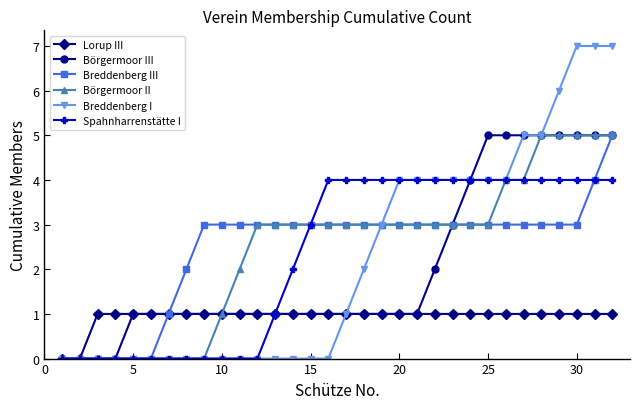

Which series has the widest spread of values?

Breddenberg I